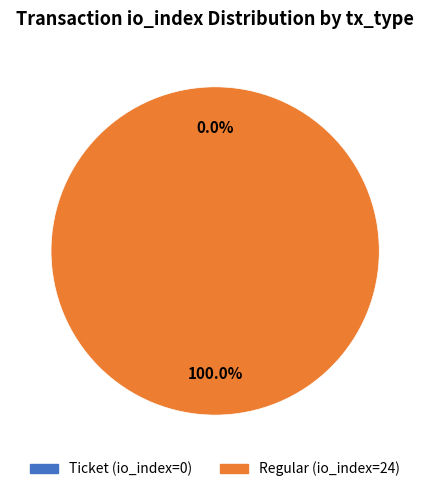

The value slice represents 49% of the pie. True or false?

True